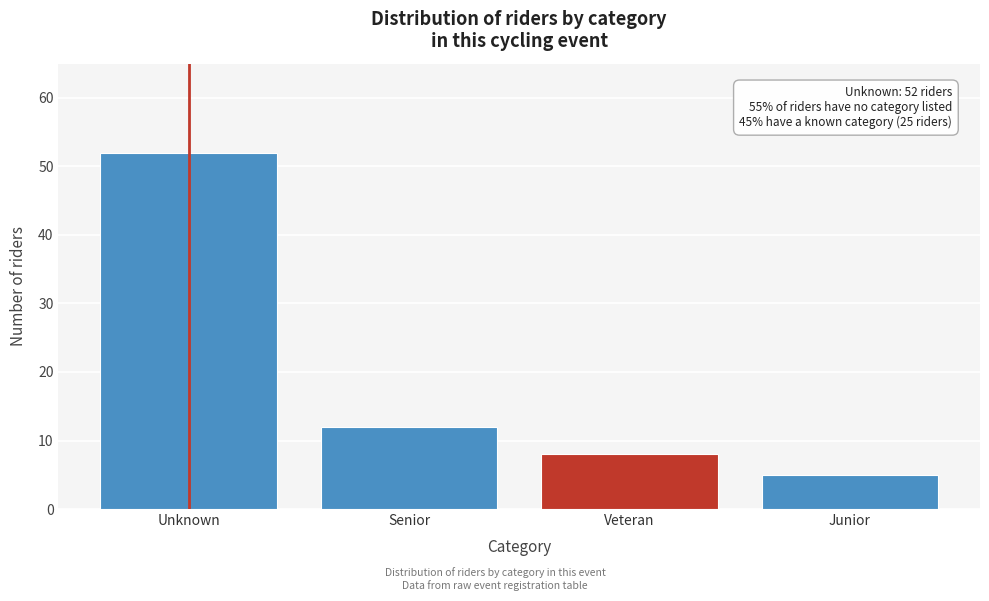

Reading left to right, what are all the values shown in this chart?

52	12	8	5